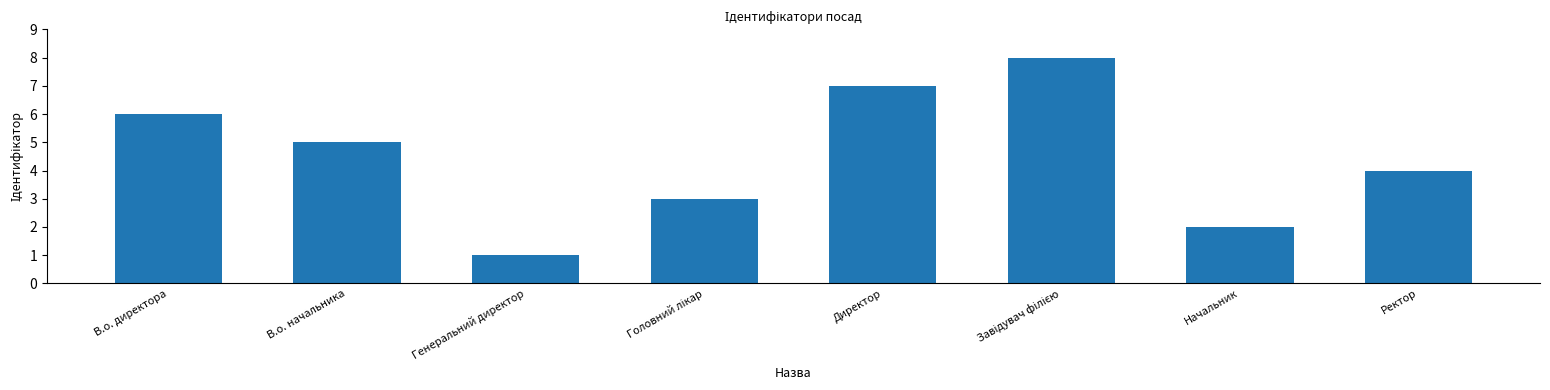

Count the values in the range 3 to 7.

5